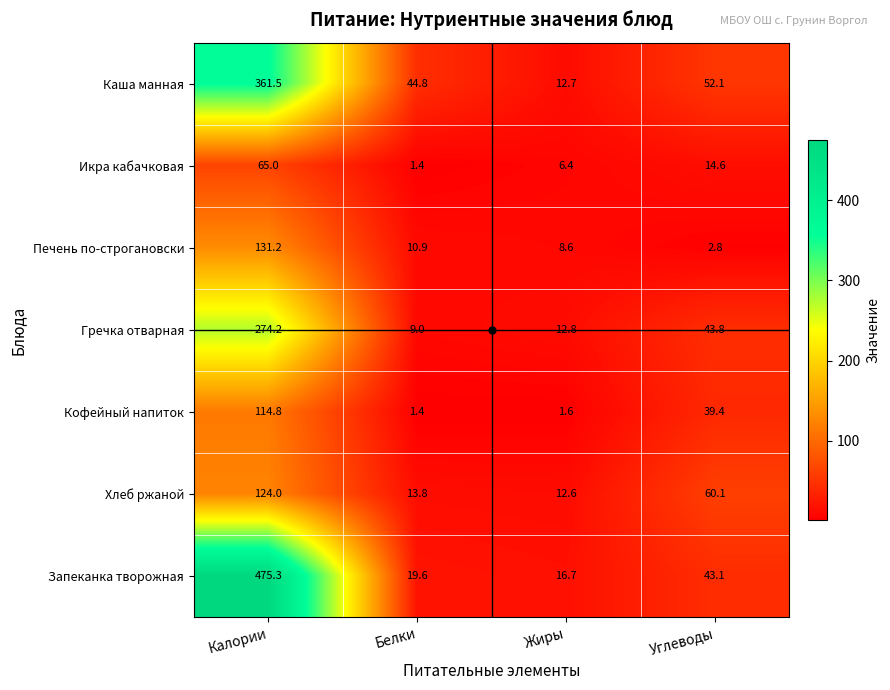

Where does the Каша манная series first go above 52?

Калории